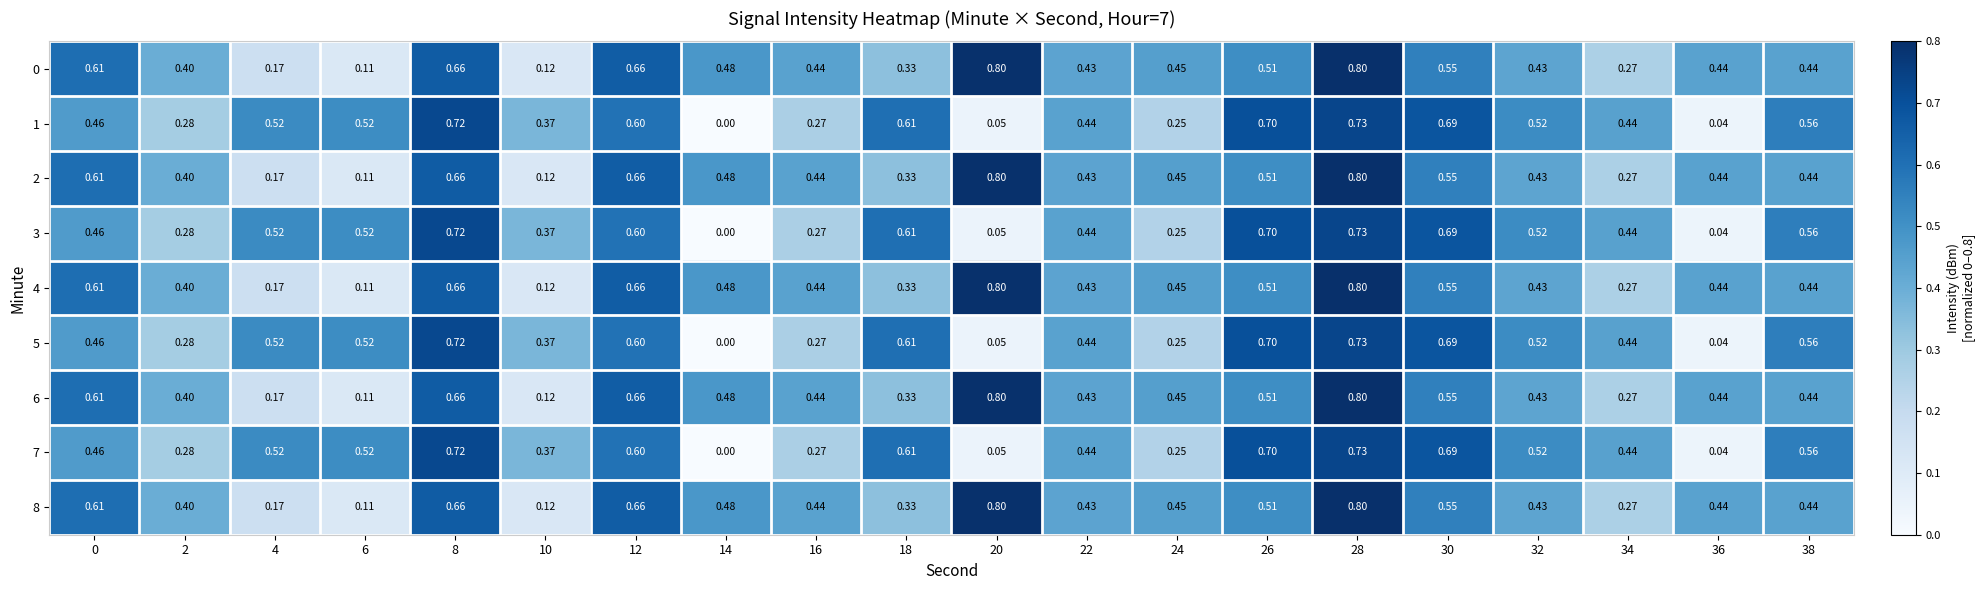

Is the value of 4 at 38 greater than the value of 6 at 34?

Yes